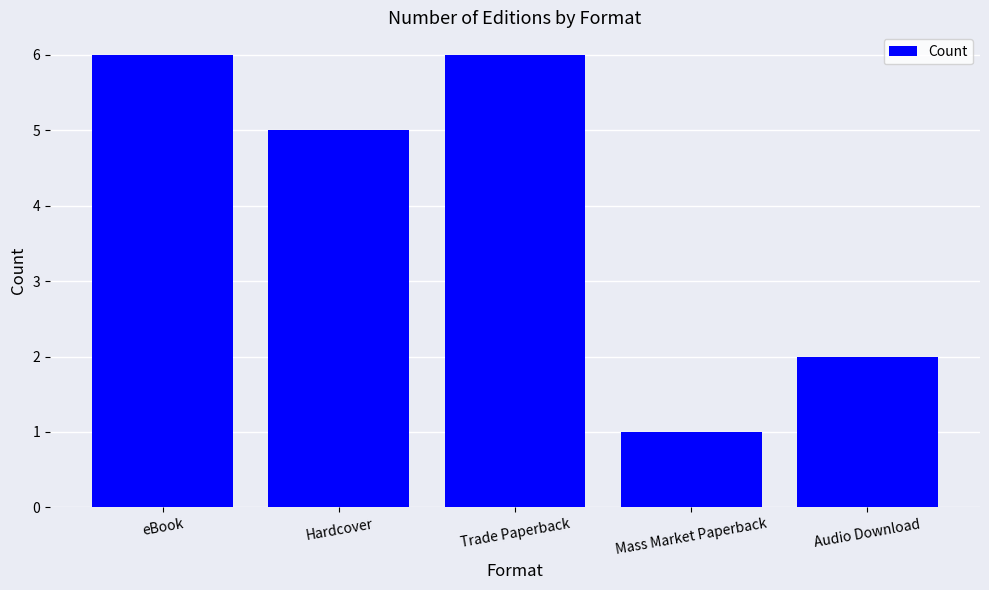

What is the difference between the values at Trade Paperback and Audio Download?

4